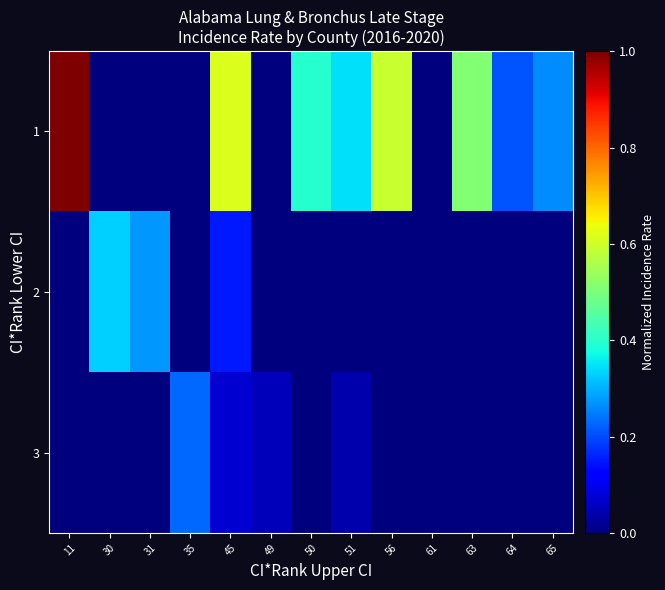

Reading left to right, list all the values displayed in this chart.

1: 11=1.0	30=0.0	31=0.0	35=0.0	45=0.6	49=0.0	50=0.4	51=0.3	56=0.6	61=0.0	63=0.5	64=0.2	65=0.3
2: 11=0.0	30=0.3	31=0.3	35=0.0	45=0.1	49=0.0	50=0.0	51=0.0	56=0.0	61=0.0	63=0.0	64=0.0	65=0.0
3: 11=0.0	30=0.0	31=0.0	35=0.2	45=0.1	49=0.1	50=0.0	51=0.0	56=0.0	61=0.0	63=0.0	64=0.0	65=0.0